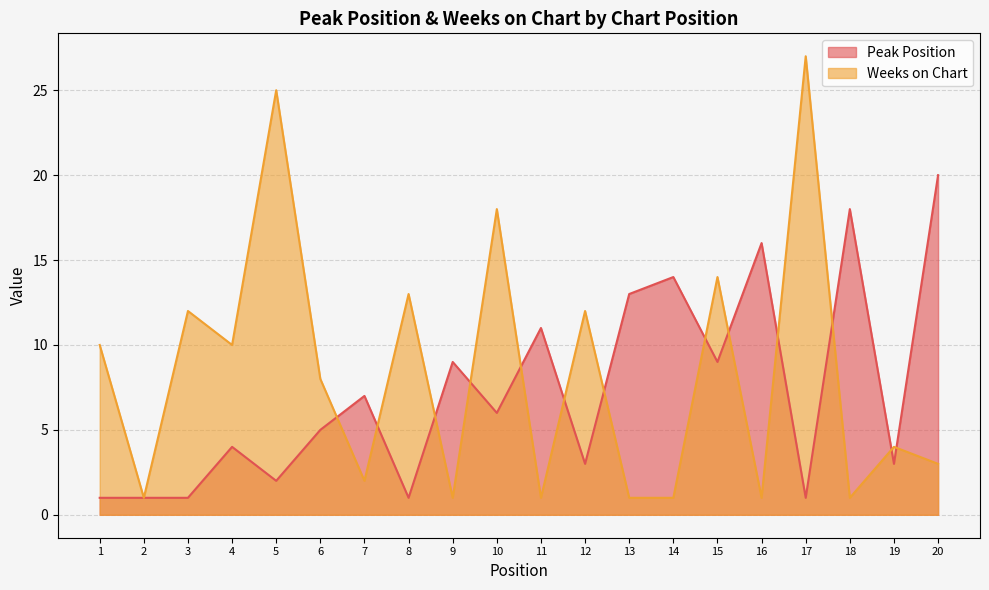

Rank the categories by Weeks on Chart value from highest to lowest.

17, 5, 10, 15, 8, 3, 12, 1, 4, 6, 19, 20, 7, 2, 9, 11, 13, 14, 16, 18